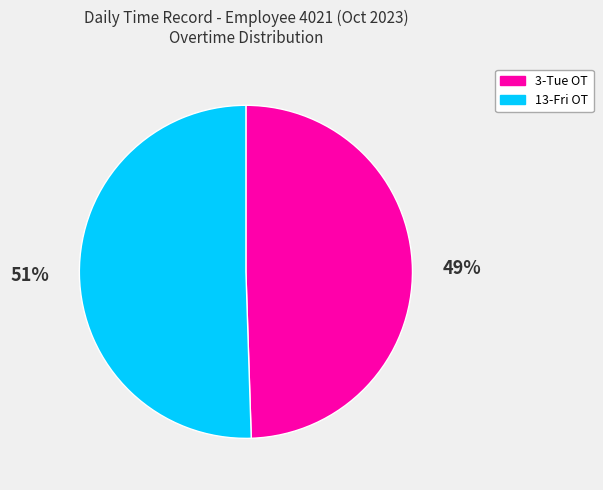

Is there any slice that represents more than half of the pie?

Yes